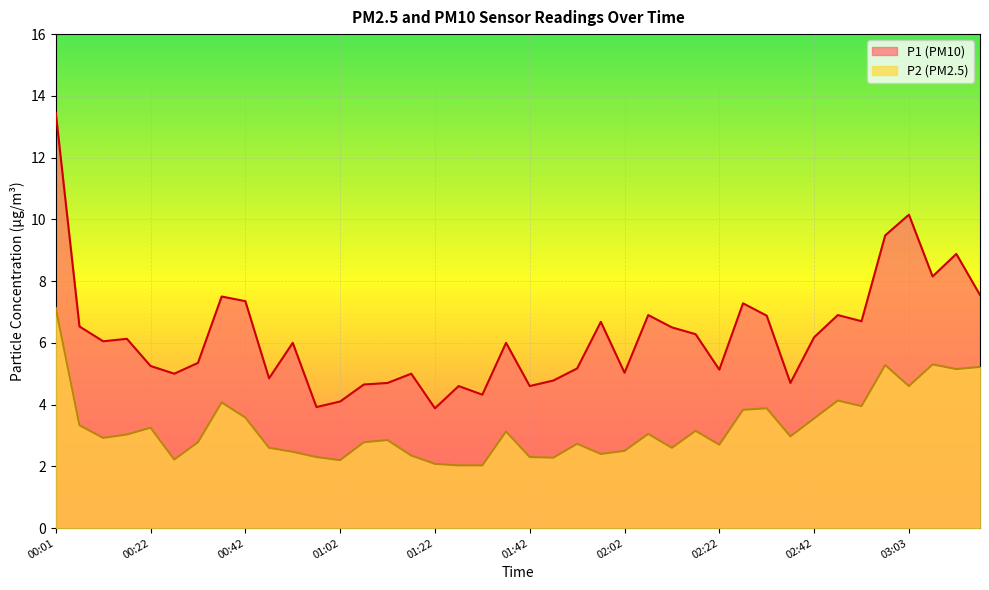

How many lines are shown in the chart?

2